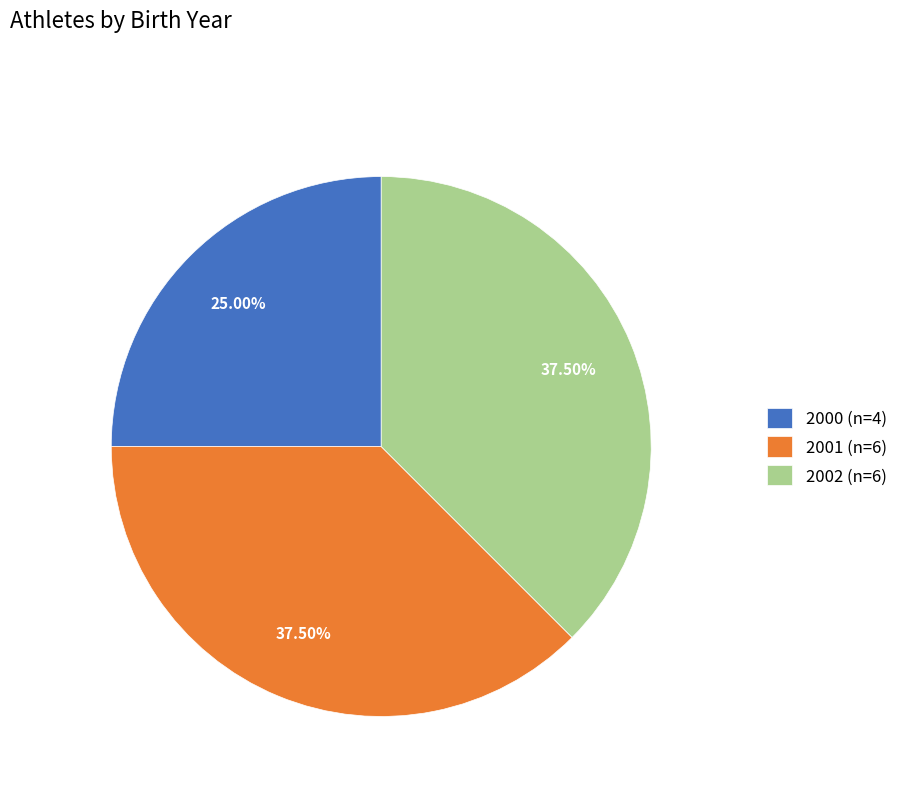

The 2000 slice represents 25% of the pie. True or false?

True